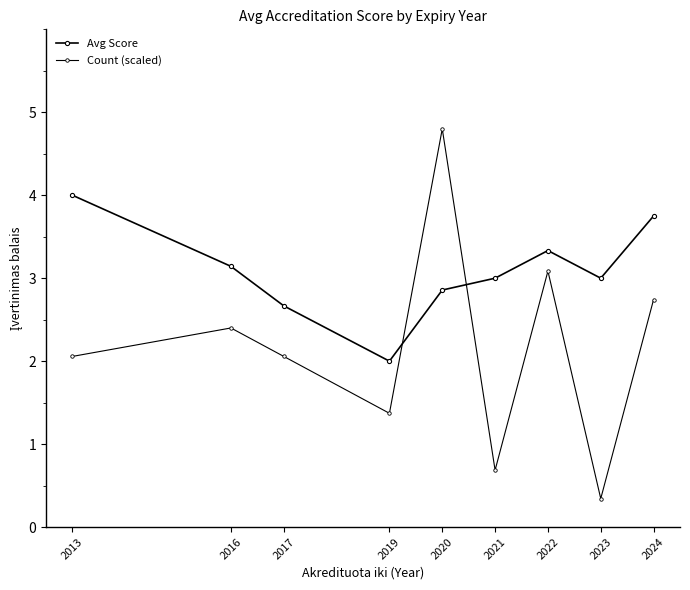

How many lines are shown in the chart?

2